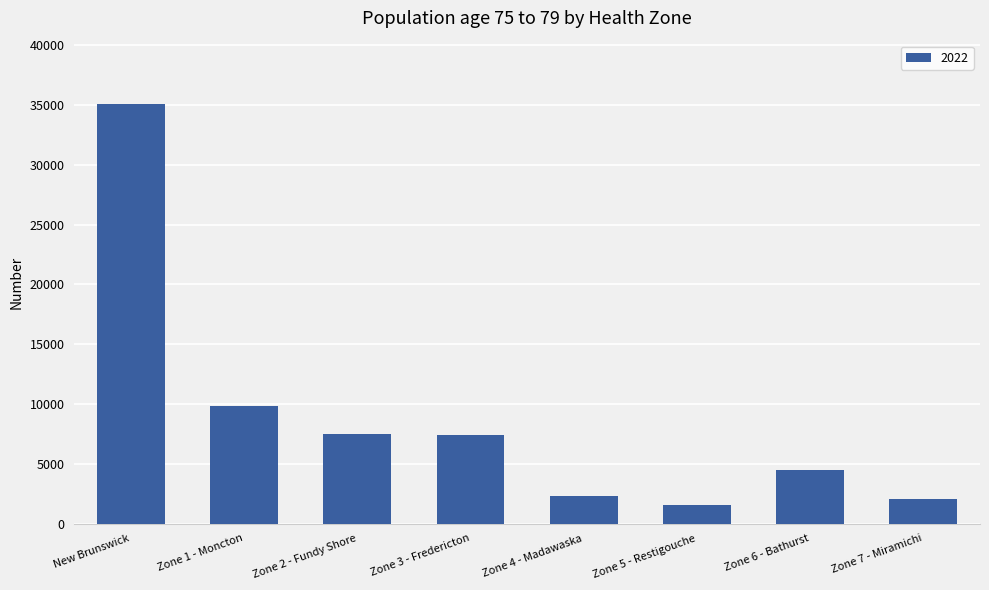

How many values are below 7401?

4